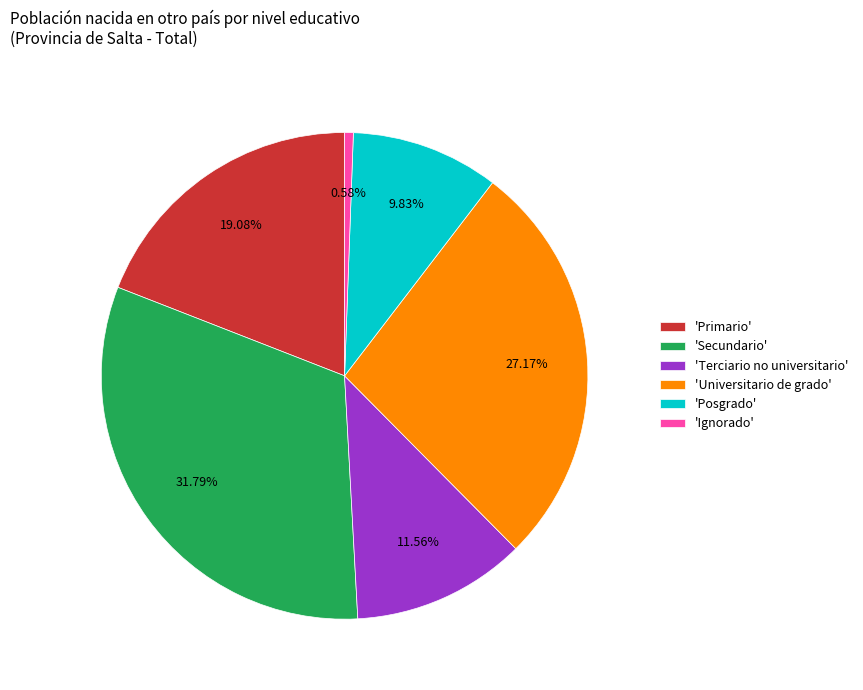

Which category has the smallest portion of the pie?

'Ignorado'